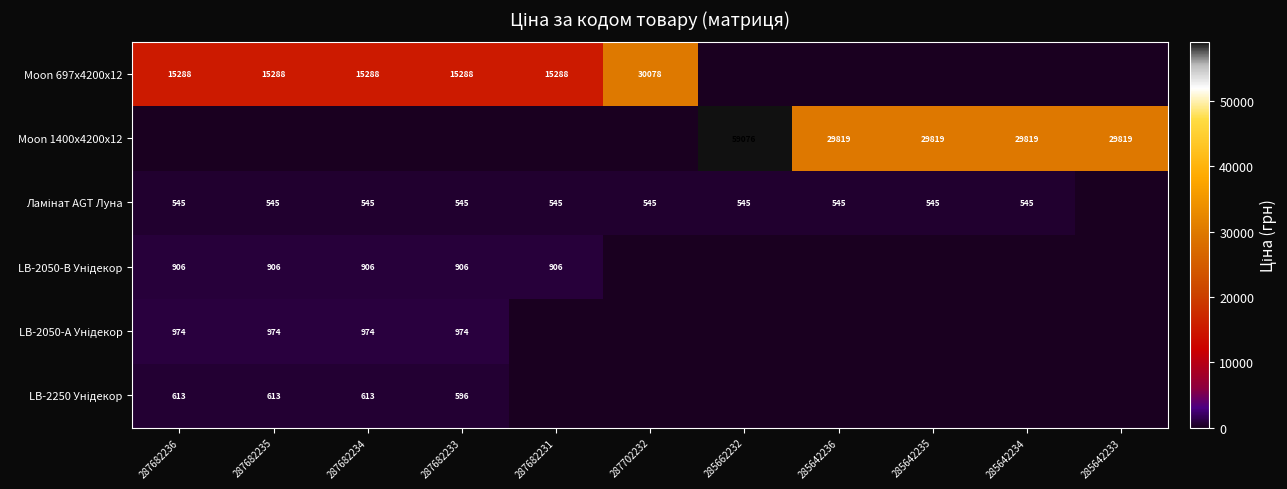

The LB-2250 Унідекор series shows 0.0 at 285662232. True or false?

True